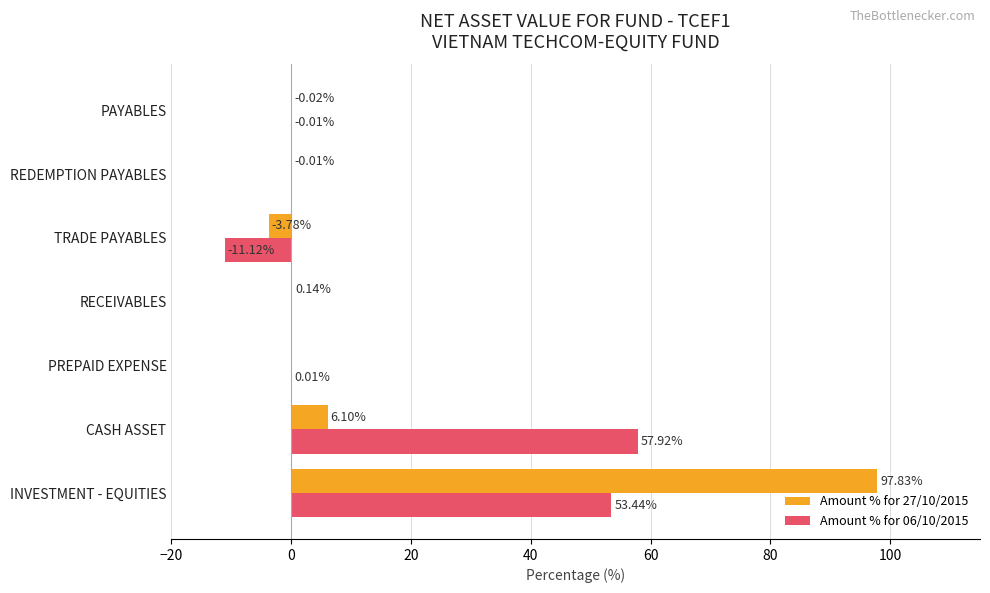

Which series changed the most between CASH ASSET and PAYABLES?

Amount % for 06/10/2015